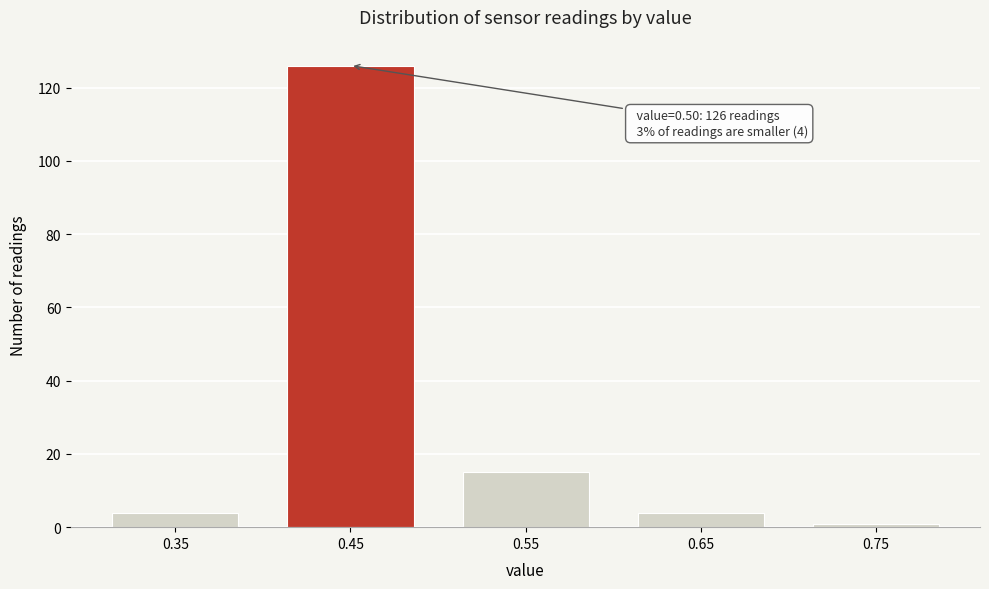

Reading right to left, transcribe all the data shown in this chart.

1	4	15	126	4